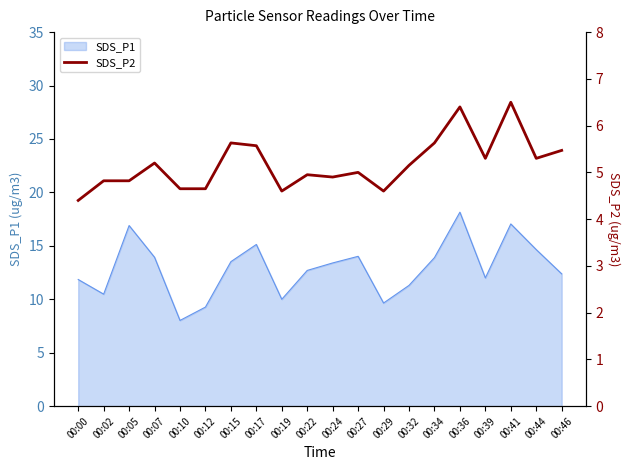

Is it true that SDS_P1 equals 17.1 at 00:41?

True